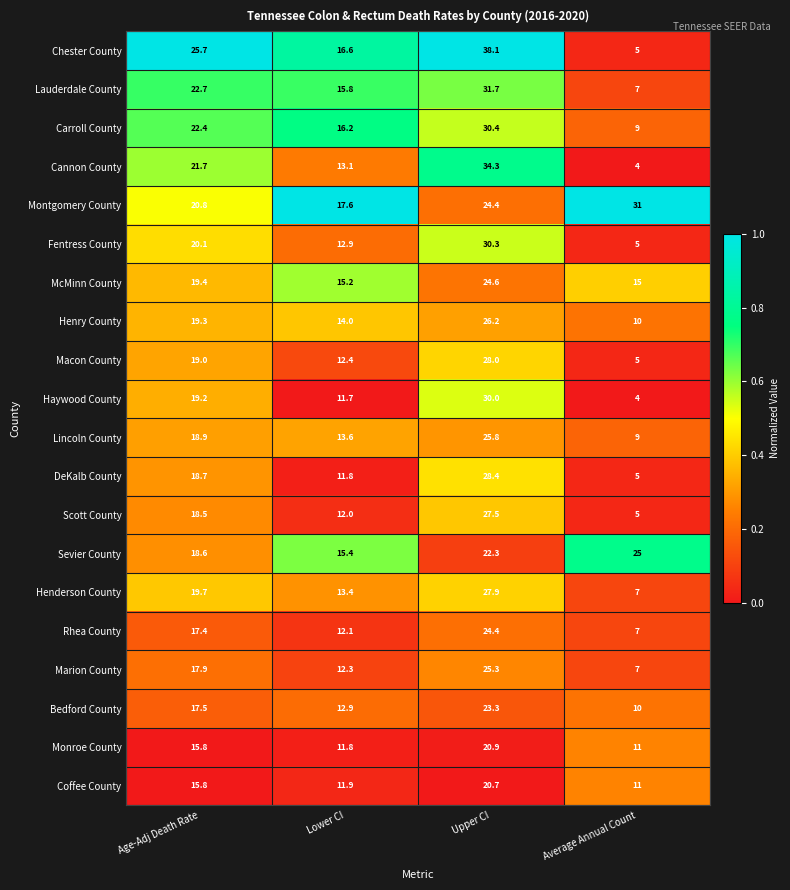

What is the difference between the Haywood County values at Average Annual Count and Age-Adj Death Rate?

15.2